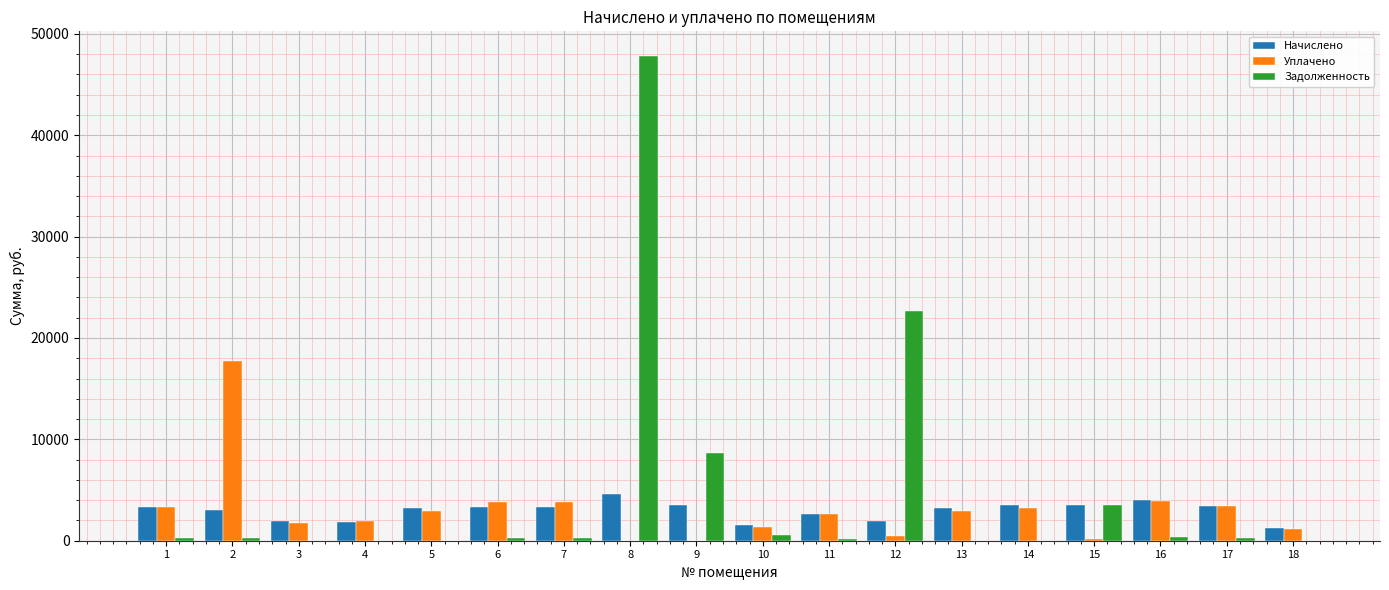

The value of Начислено at 13 is 3228.7. True or false?

True